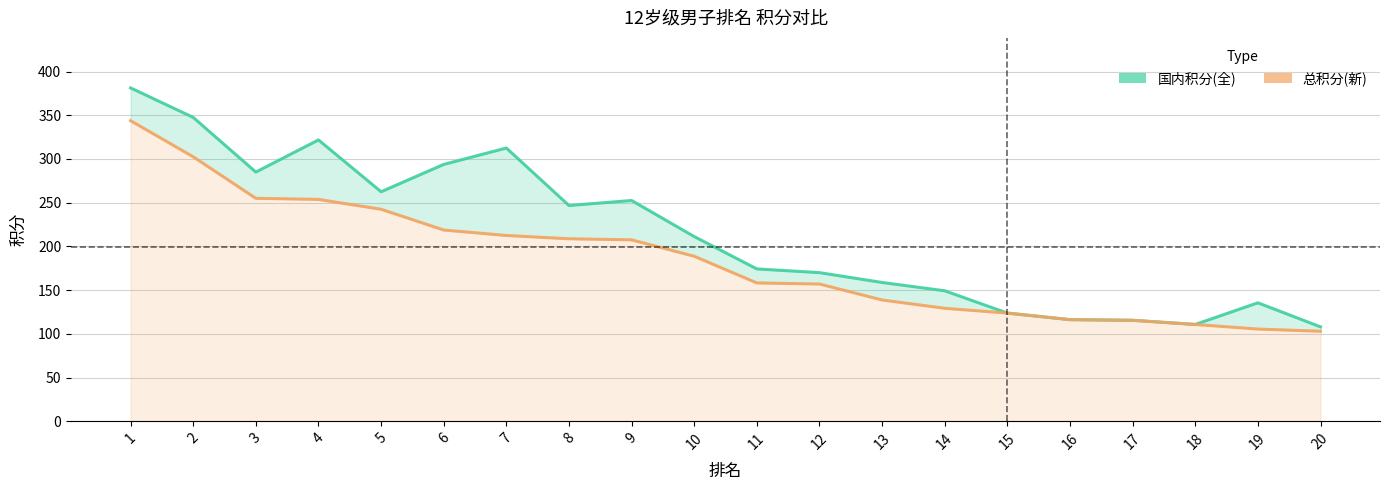

Is the value of 总积分(新) at 8 greater than the value of 国内积分(全) at 18?

Yes